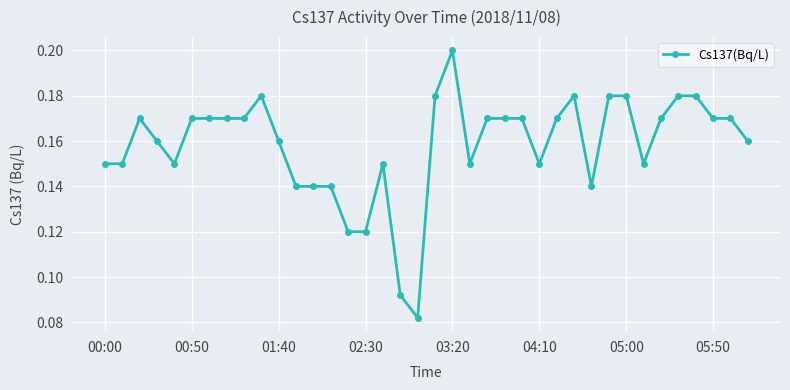

Count the values in the range 0 to 1.

38